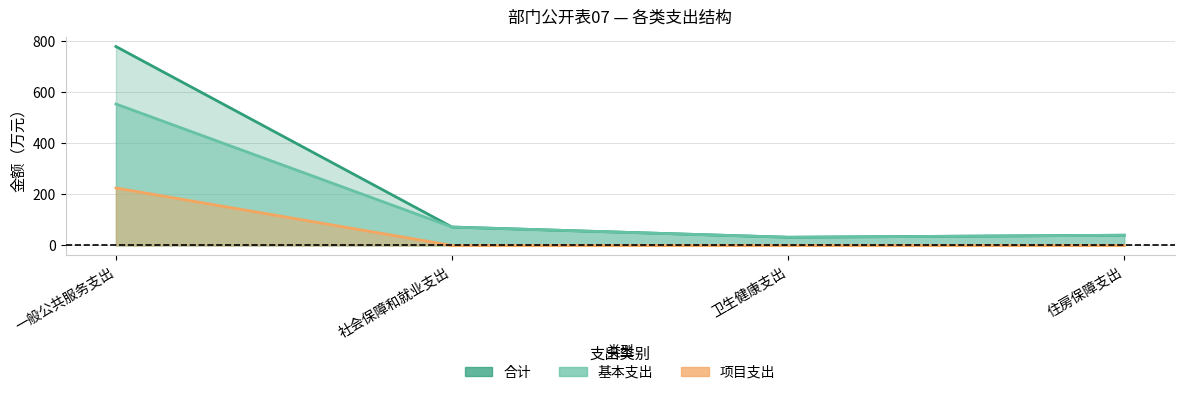

Between 卫生健康支出 and 住房保障支出, which series saw the biggest shift?

合计